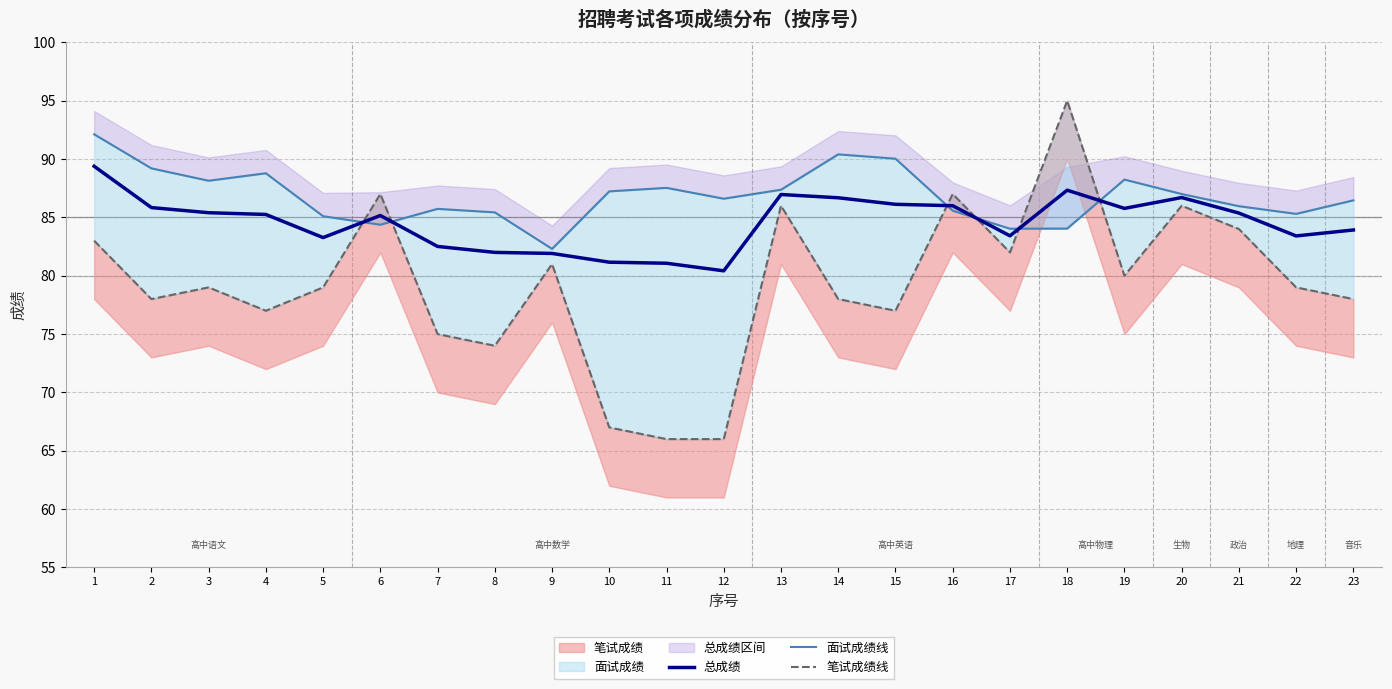

True or false: 笔试成绩线 and 面试成绩线 cross at least once.

True